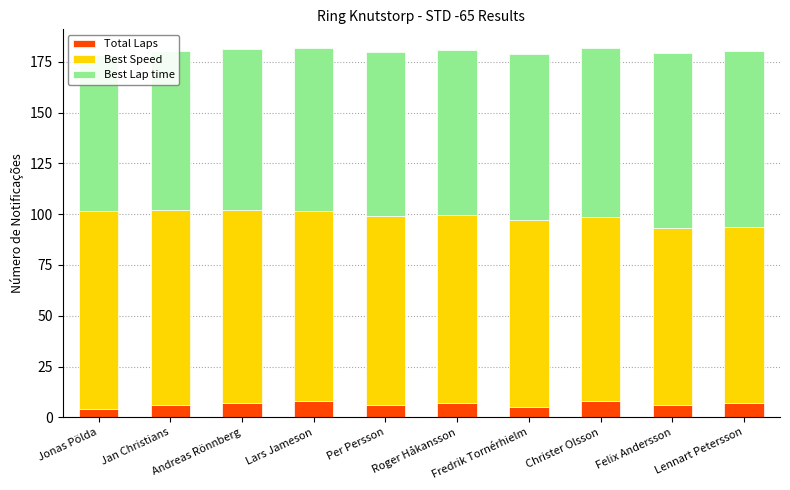

How many bars are there in total?

30